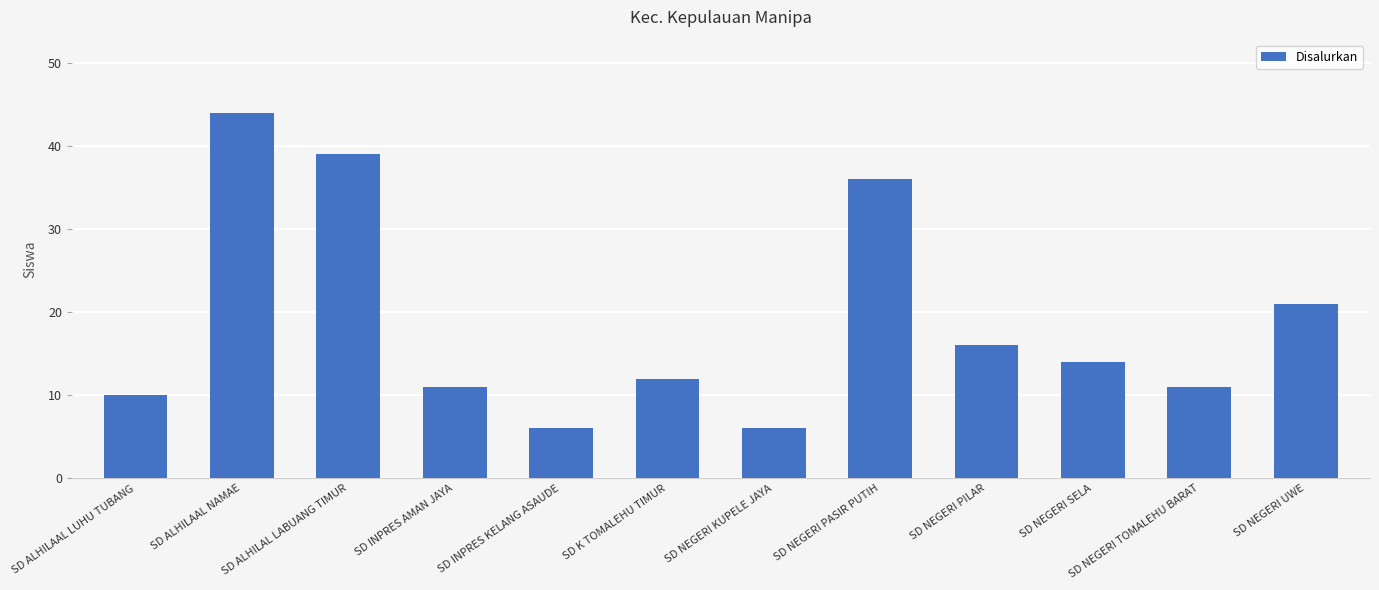

What is the value of the 1st bar from the left?

10